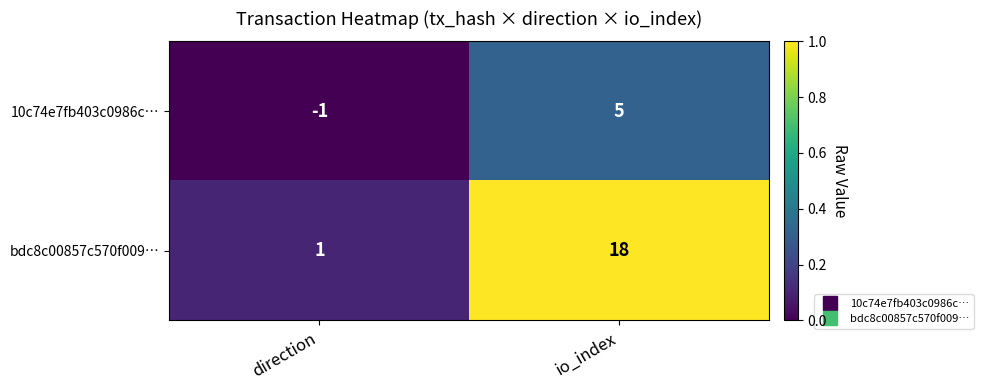

How many series are shown in this chart?

2